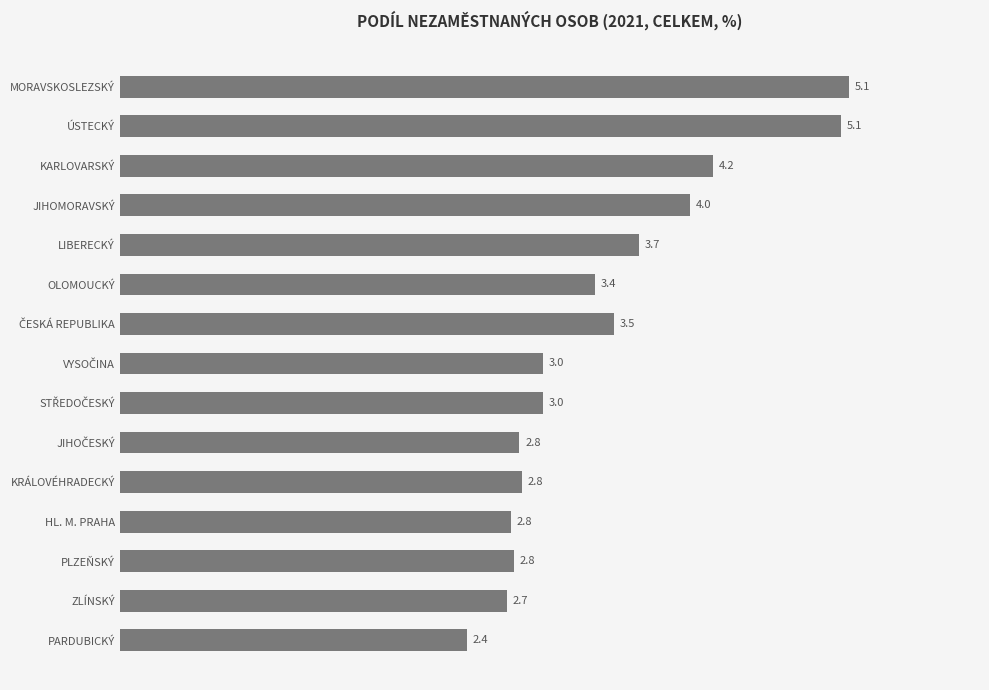

Which label corresponds to the smallest value in the chart?

PARDUBICKÝ